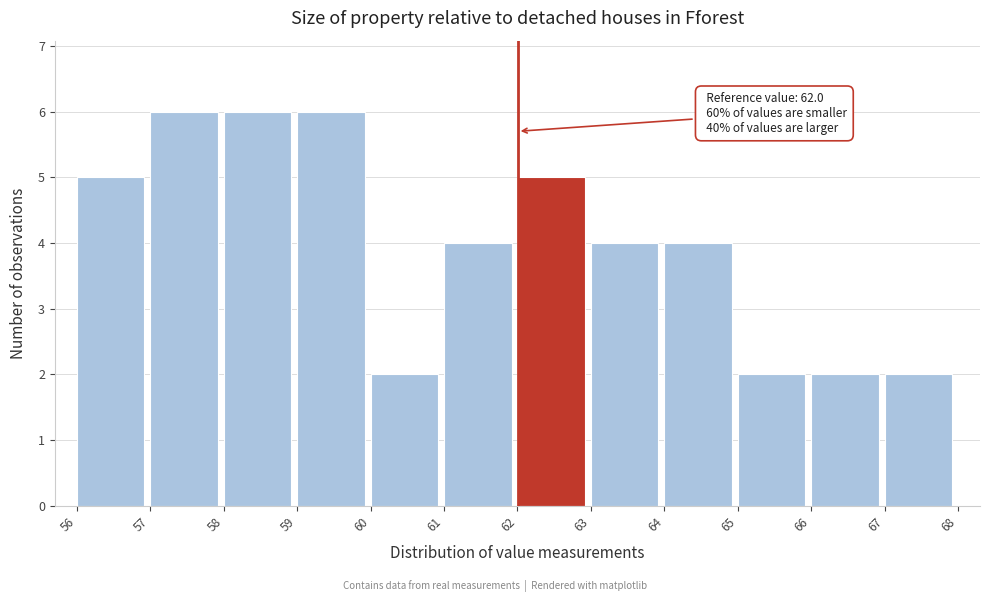

Reading left to right, transcribe all the data shown in this chart.

5	6	6	6	2	4	5	4	4	2	2	2